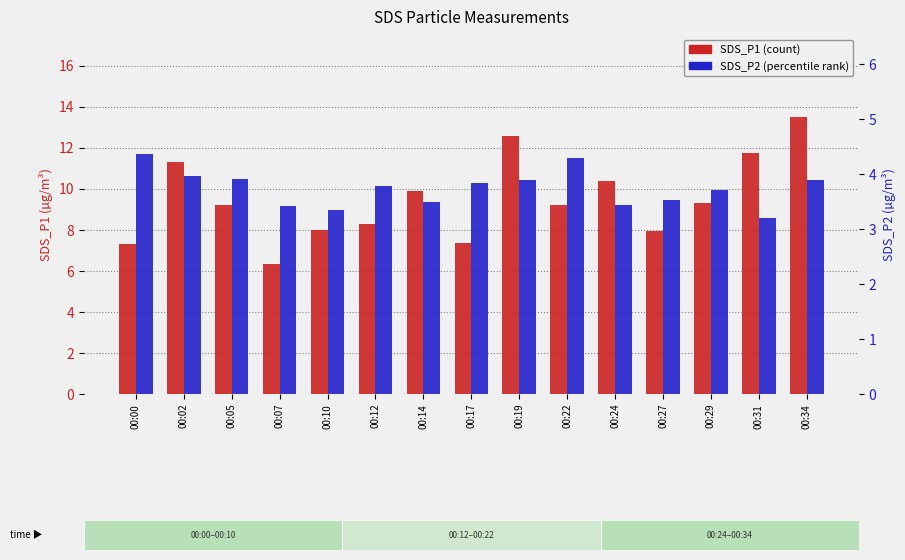

Reading left to right, what are all the values shown in this chart?

SDS_P1: 7.3	11.3	9.2	6.3	8.0	8.3	9.9	7.4	12.6	9.2	10.4	8.0	9.3	11.8	13.5
SDS_P2: 4.4	4.0	3.9	3.4	3.4	3.8	3.5	3.9	3.9	4.3	3.5	3.5	3.7	3.2	3.9